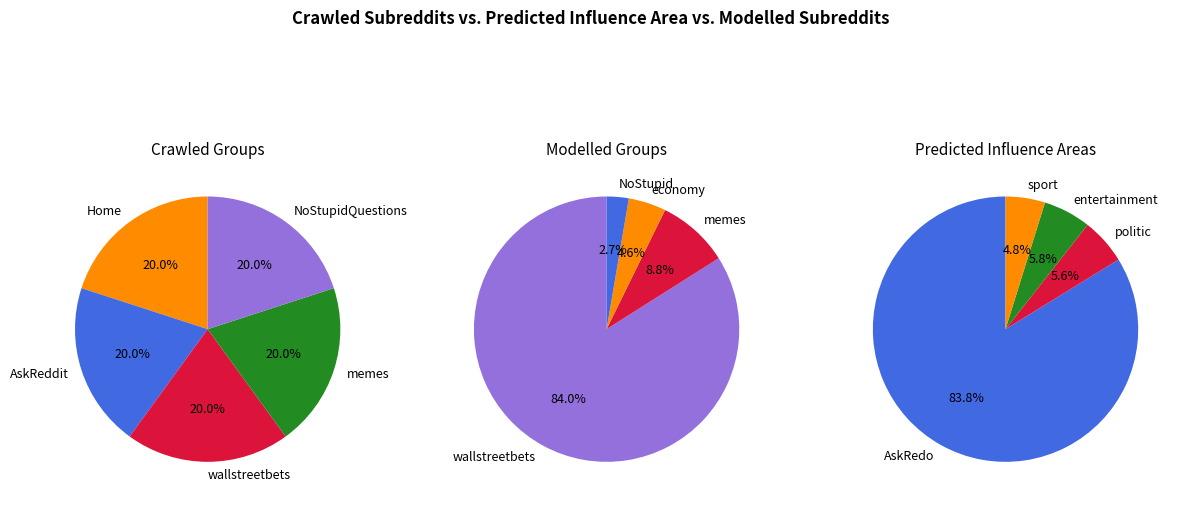

At 3, list the series in order from largest to smallest.

Crawled Groups, Predicted Influence Areas, Modelled Groups